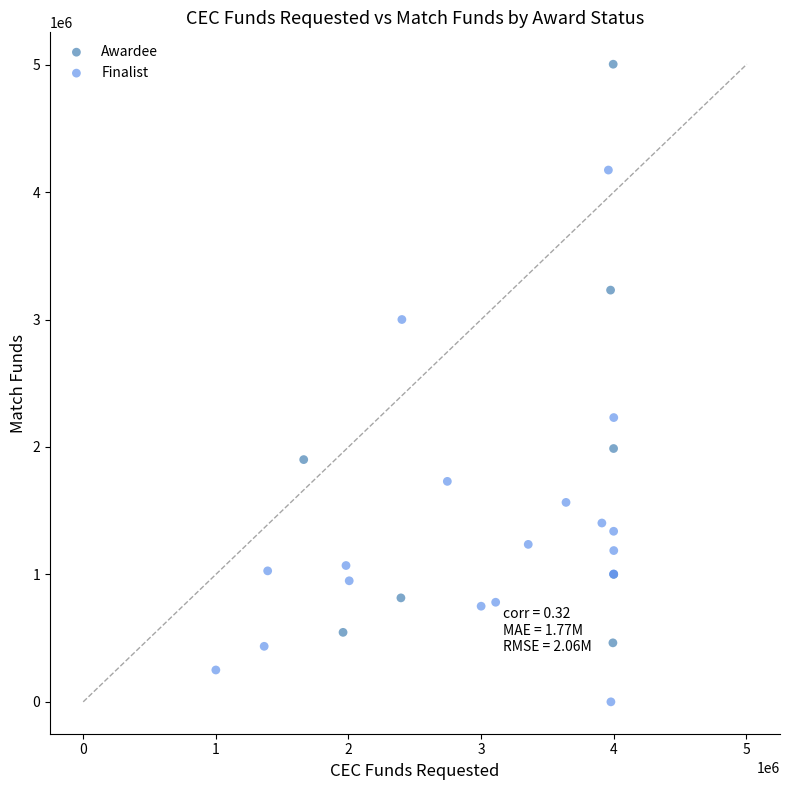

Which series contains the highest Y value?

Awardee